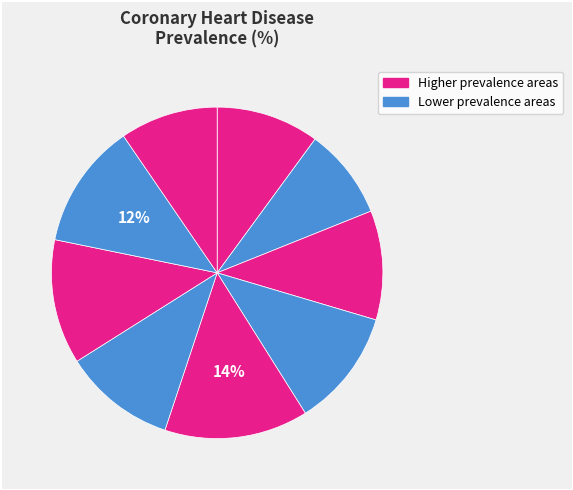

How many slices are in this pie chart?

9